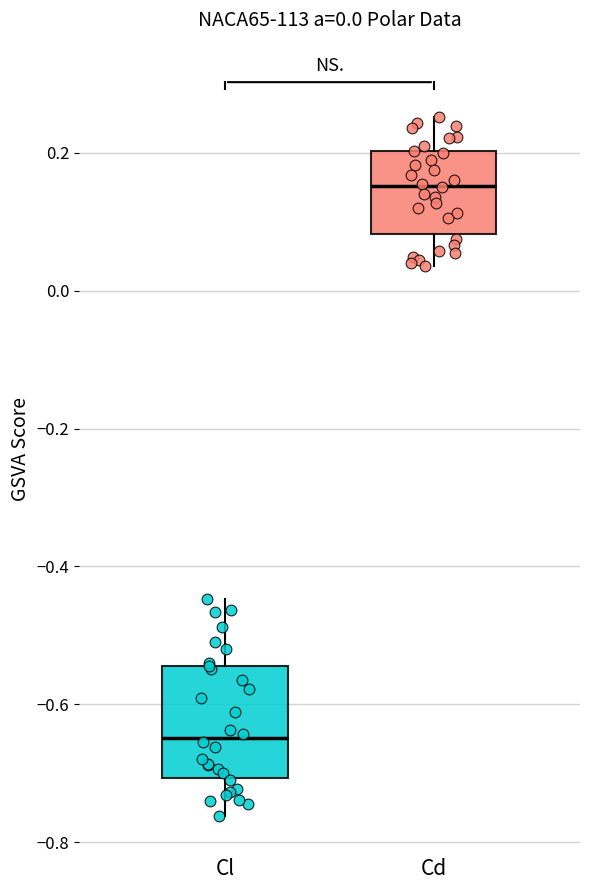

Which box has the highest median line?

Cd